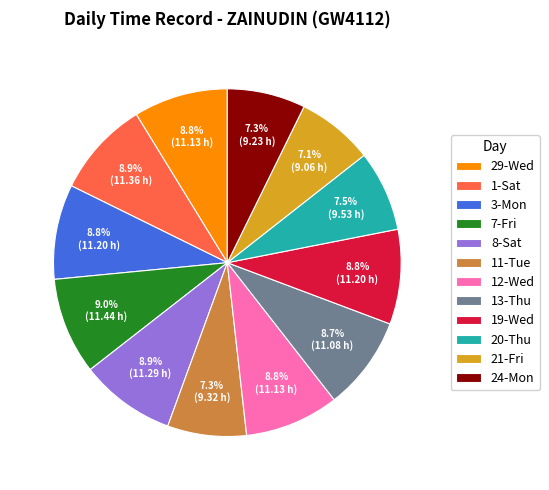

Is there a majority slice in this chart?

No